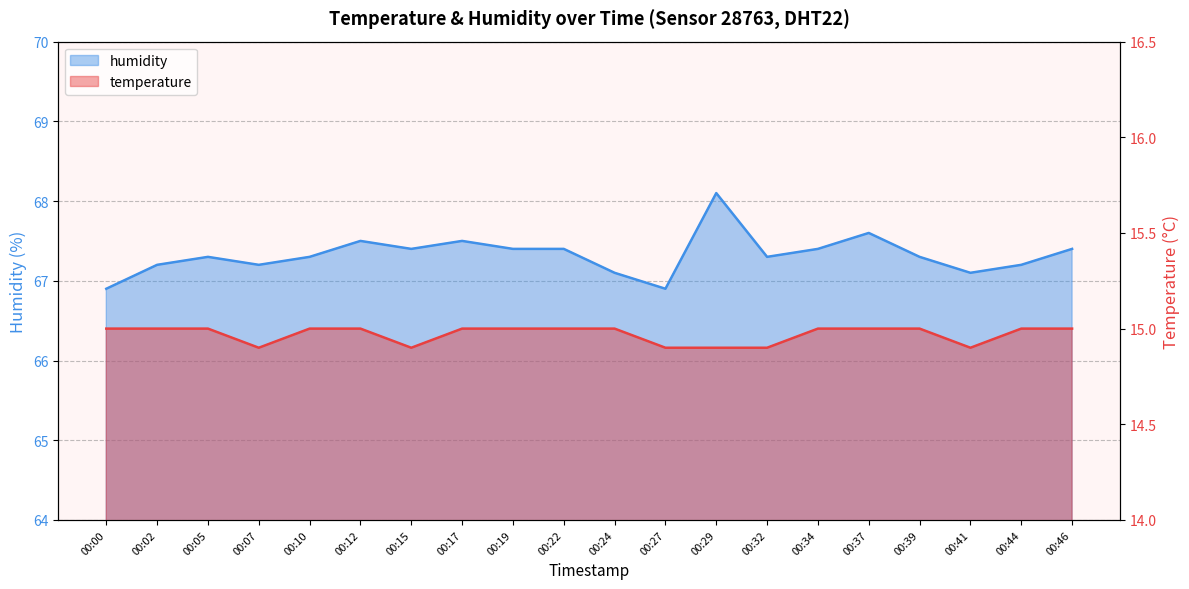

Between 00:00 and 00:19, which series saw the biggest shift?

humidity